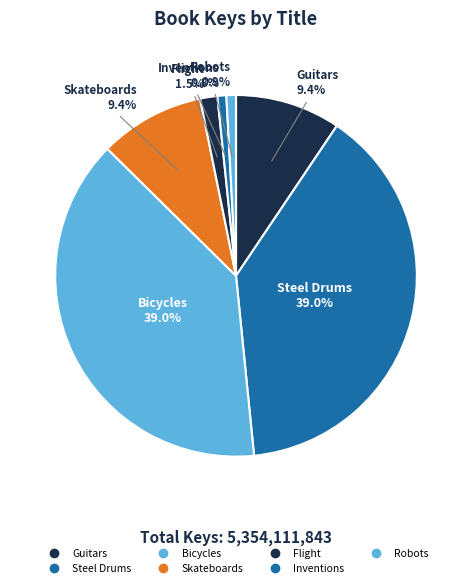

To the nearest percent, what is the combined percentage of Guitars and Robots?

10%